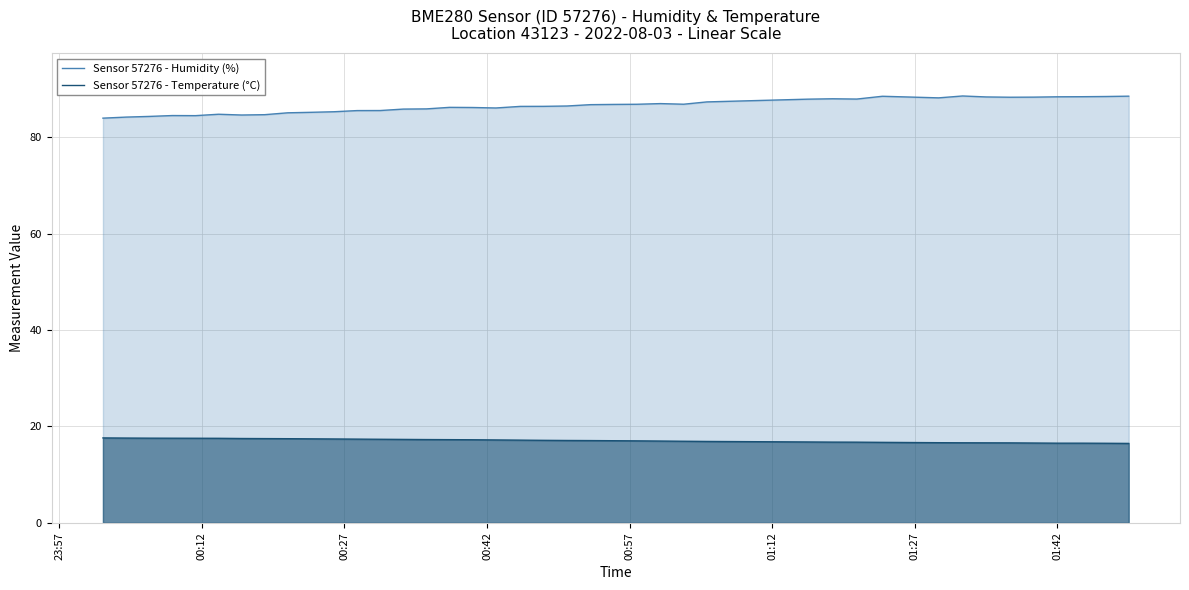

What is the minimum value shown in the chart?

16.5